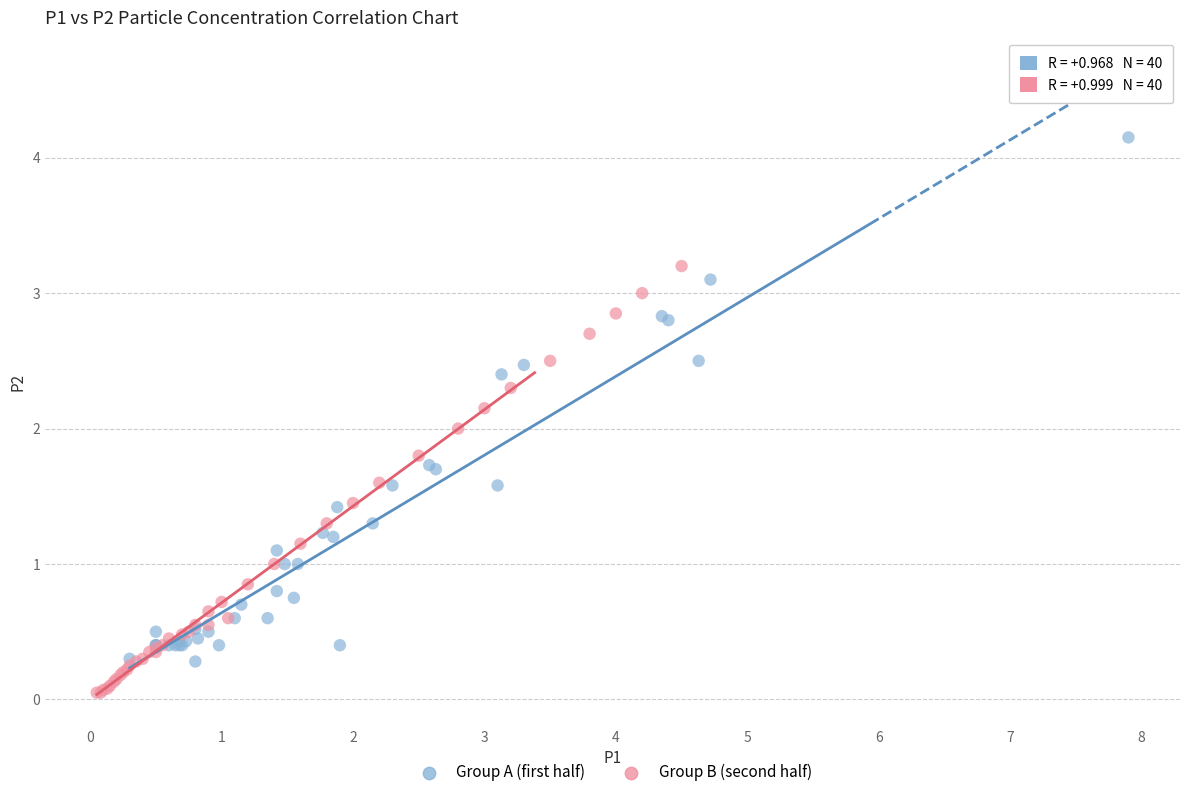

Which series contains the lowest Y value?

Group B (second half)